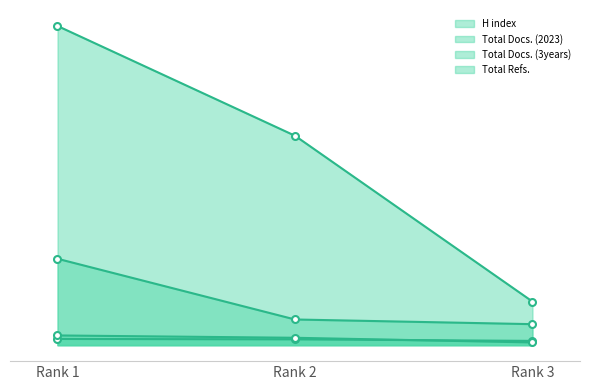

Is the value of Total Docs. (3years) at Rank 1 greater than the value of Total Docs. (2023) at Rank 2?

Yes